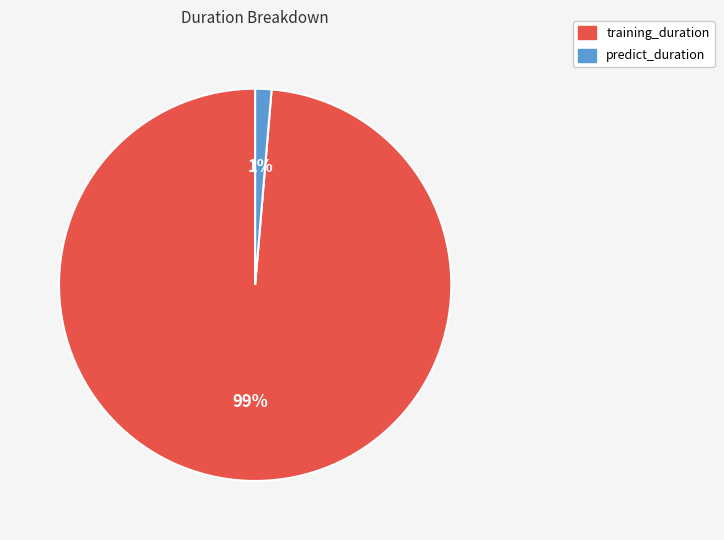

To the nearest percent, what portion does training_duration represent?

99%